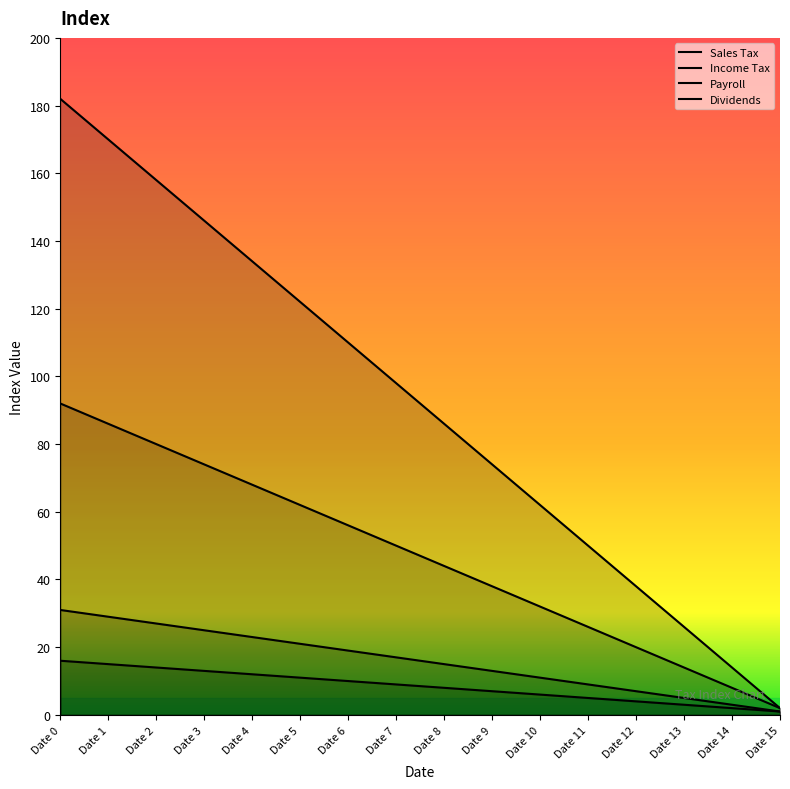

Reading left to right, transcribe all the data shown in this chart.

Sales Tax: 31	29	27	25	23	21	19	17	15	13	11	9	7	5	3	1
Income Tax: 92	86	80	74	68	62	56	50	44	38	32	26	20	14	8	2
Payroll: 16	15	14	13	12	11	10	9	8	7	6	5	4	3	2	1
Dividends: 182	170	158	146	134	122	110	98	86	74	62	50	38	26	14	2